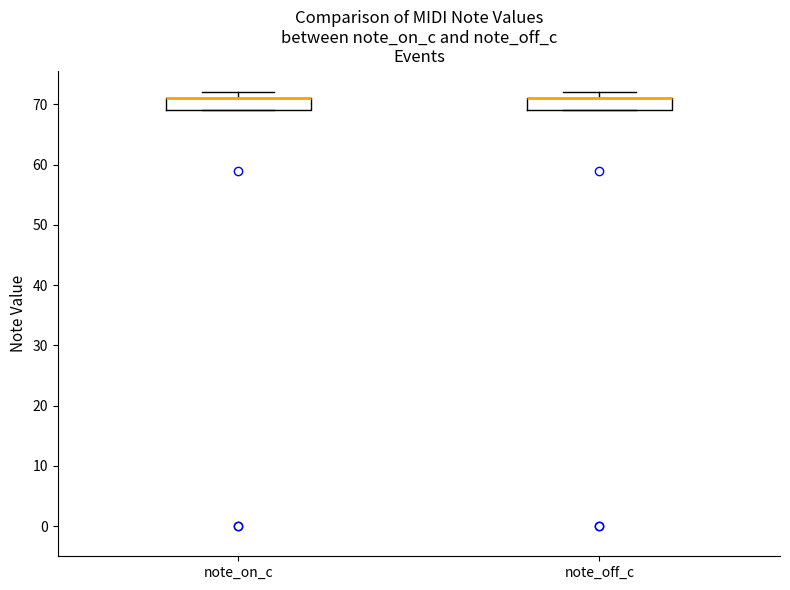

Where is the upper edge of the box for note_on_c on the y-axis? The values are not printed on the chart, so give them approximately, as read against the axis.

71